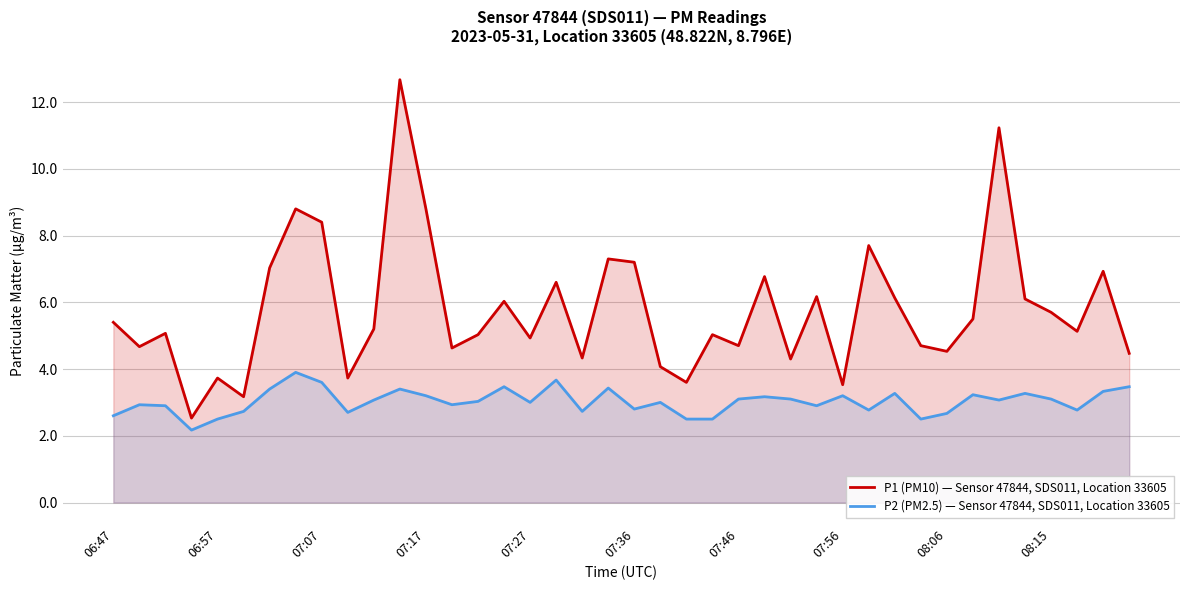

What is the total value across all series at 08:15?

8.8